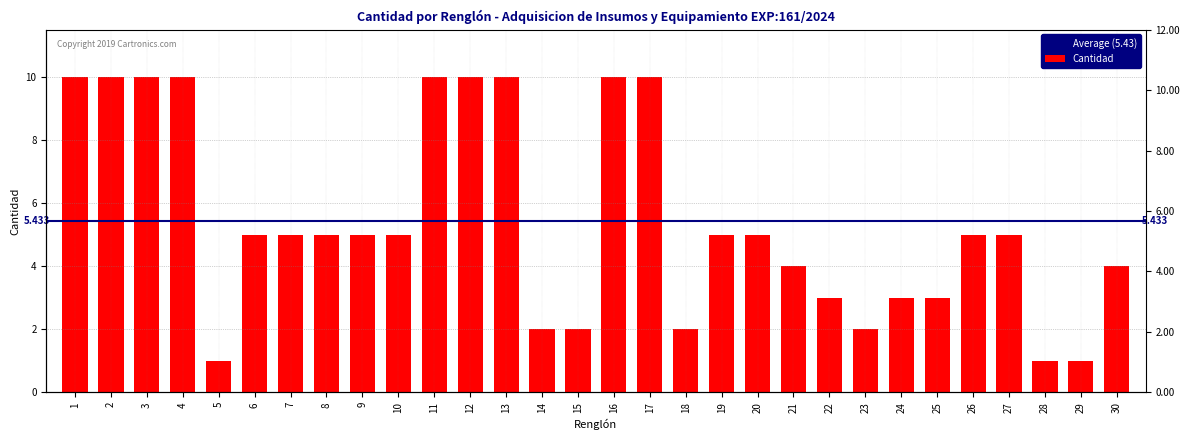

What is the average value?

5